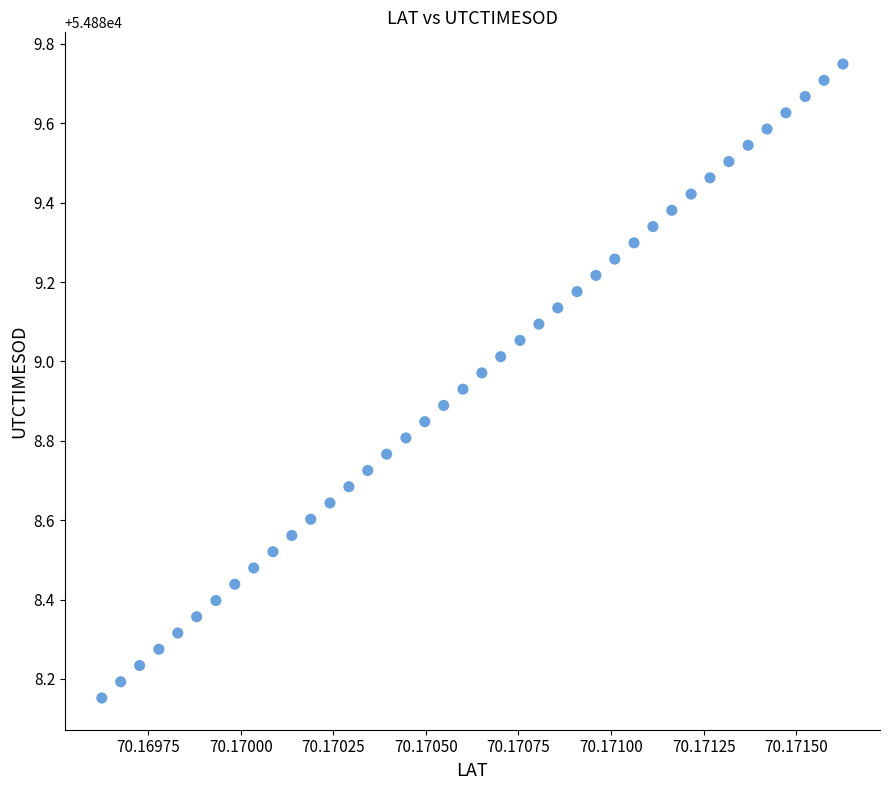

What is the range of Y values (max minus min)?

1.6